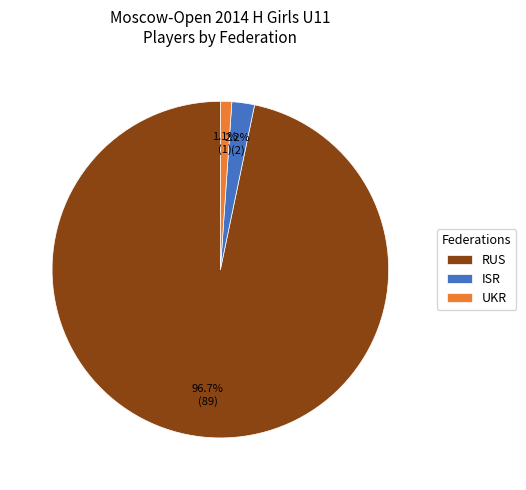

What is the majority slice?

RUS